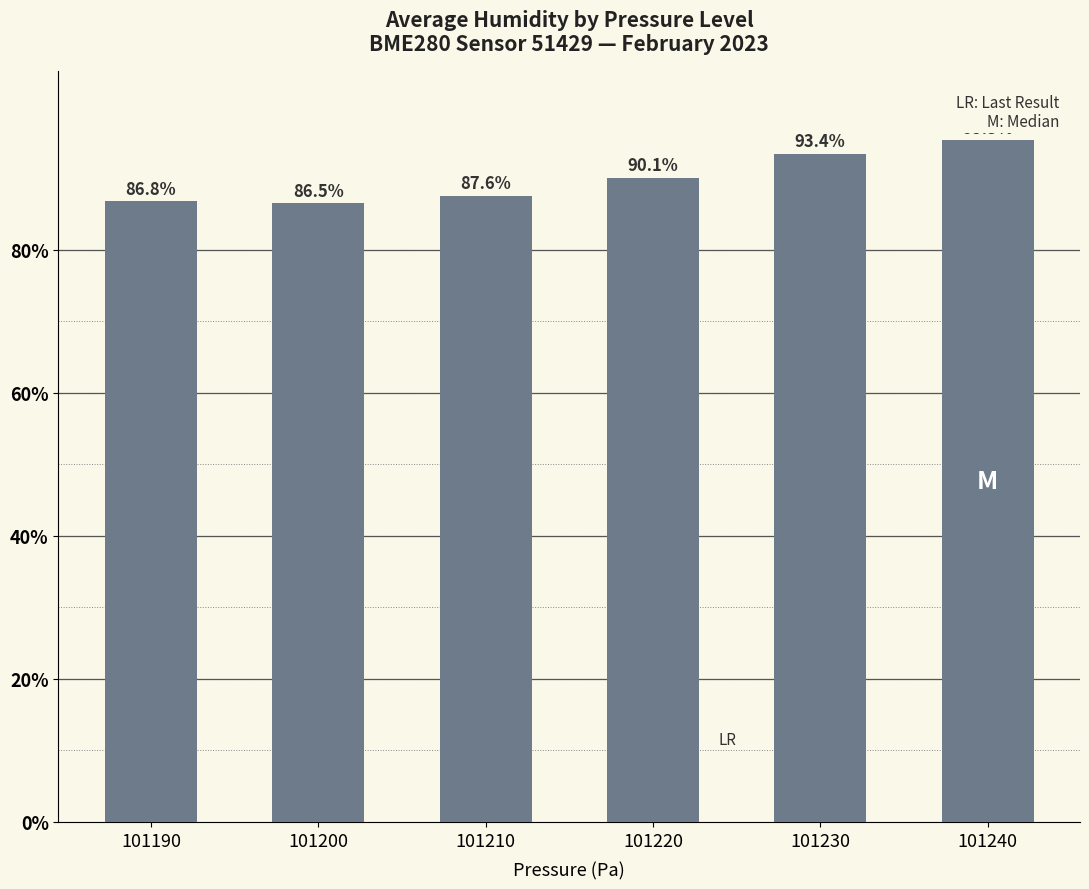

How many distinct data groups are displayed?

1